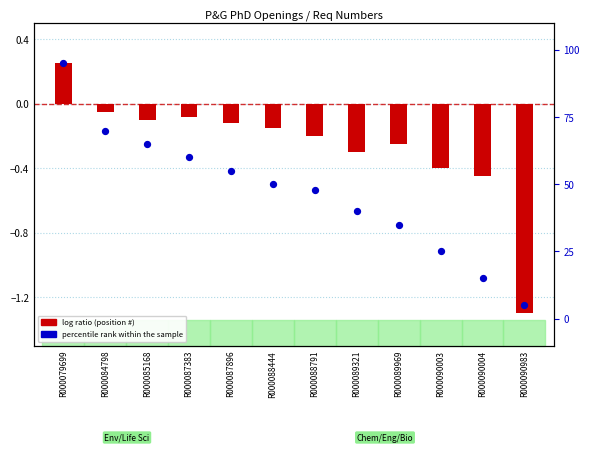

At how many categories does at least one series exceed 30?

9